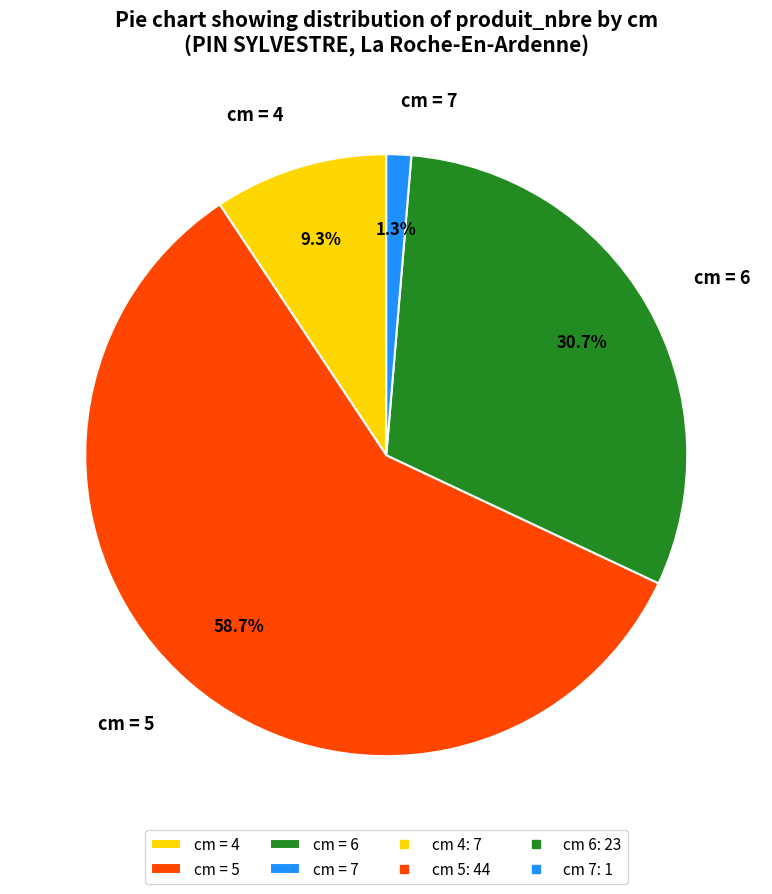

Is cm = 5 the majority of the pie?

Yes